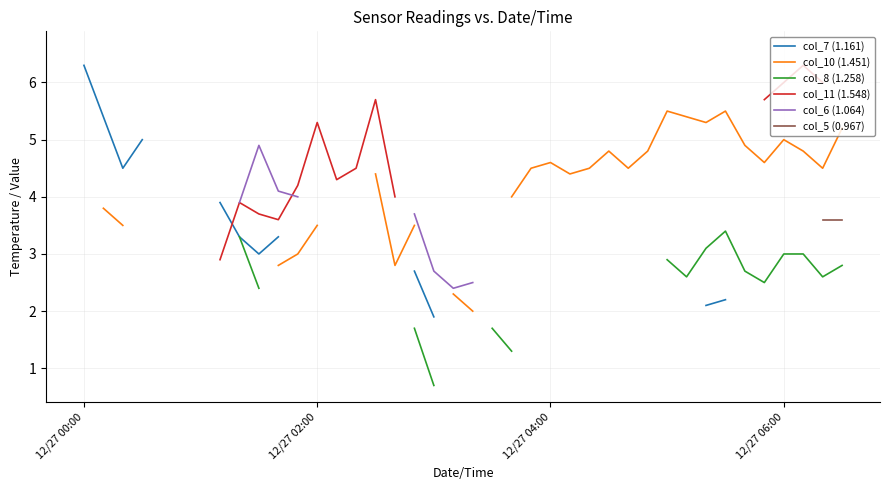

True or false: col_8 (1.258) and col_5 (0.967) intersect in this chart.

False